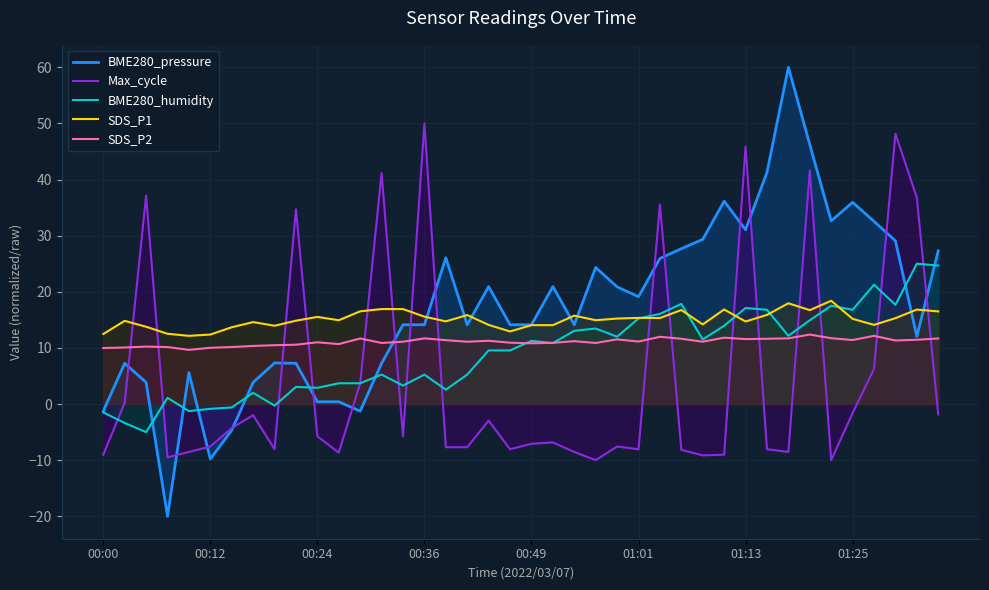

What are all the series names shown in the legend?

BME280_pressure, Max_cycle, BME280_humidity, SDS_P1, SDS_P2